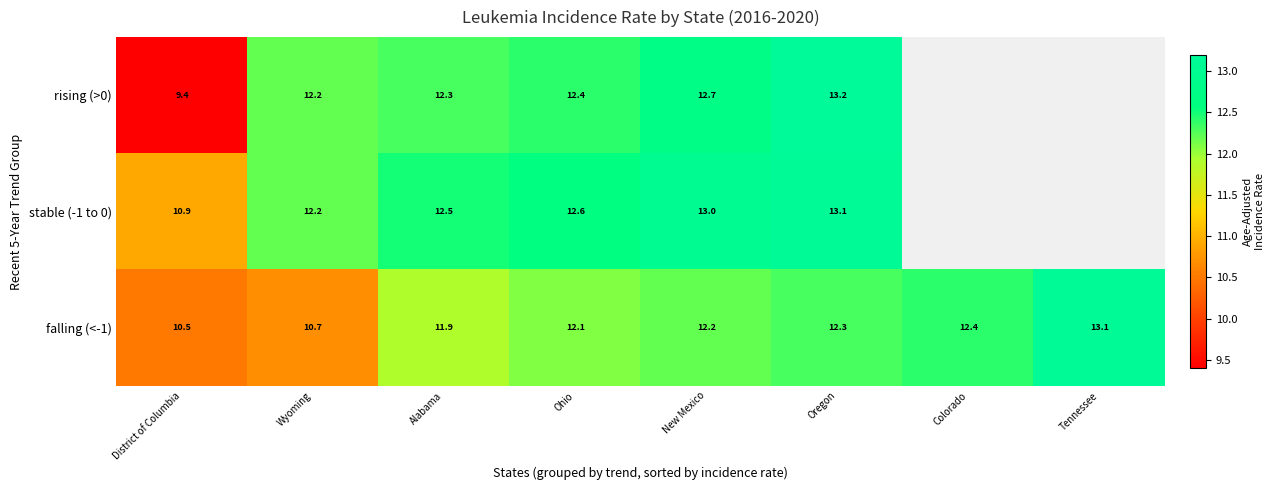

At which label does falling (<-1) reach its minimum?

District of Columbia